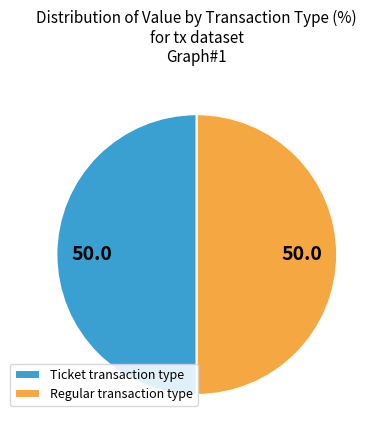

What is the ratio of the value at Regular transaction type to the value at Ticket transaction type?

1.0